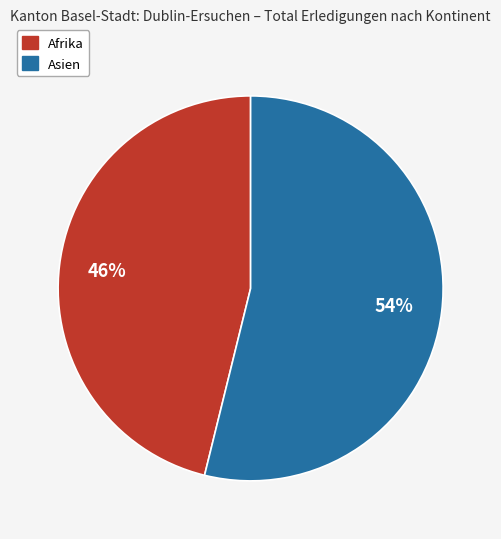

Combined, do Asien and Afrika account for over 50%?

Yes